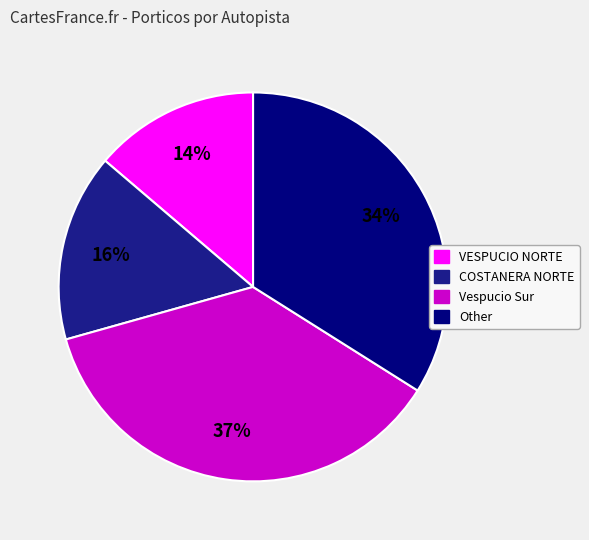

Do COSTANERA NORTE and Vespucio Sur together represent more than half of the pie?

Yes